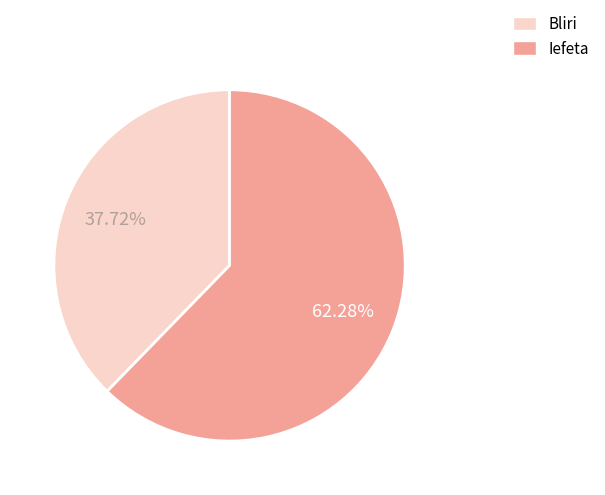

Which has a higher value, Bliri or Iefeta?

Iefeta